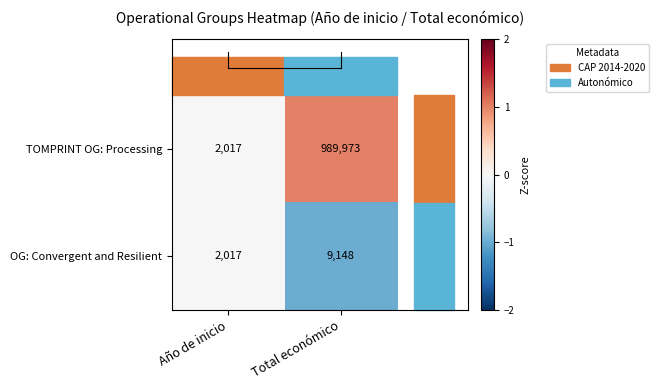

Rank the series at Total económico from highest to lowest value.

TOMPRINT OG: Processing, OG: Convergent and Resilient